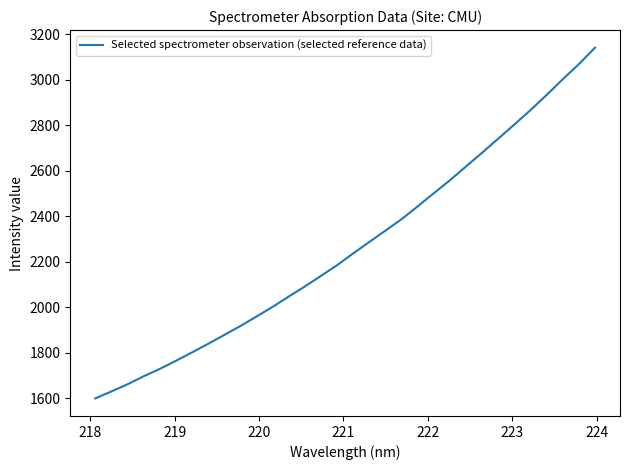

What is the difference between the maximum and minimum values?

1540.8